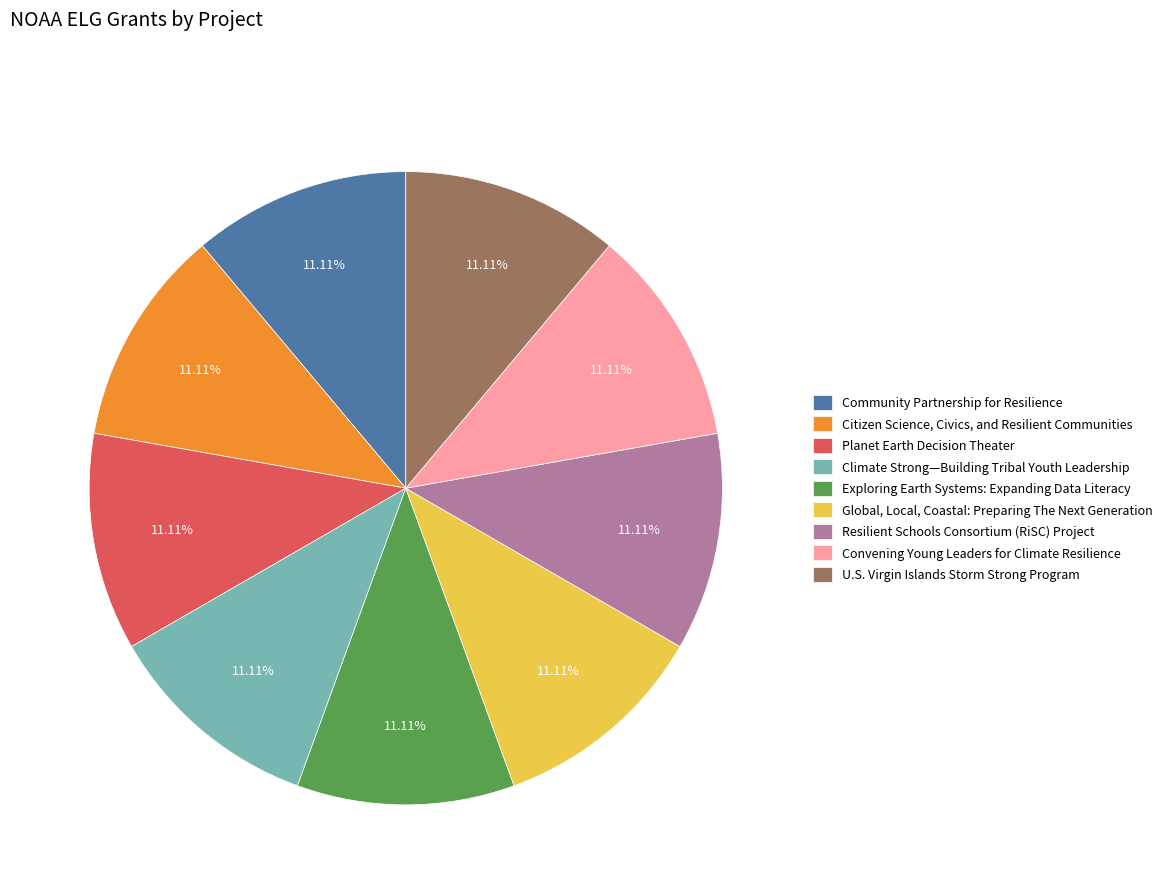

To the nearest percent, what is the combined percentage of U.S. Virgin Islands Storm Strong Program and Citizen Science, Civics, and Resilient Communities?

22%